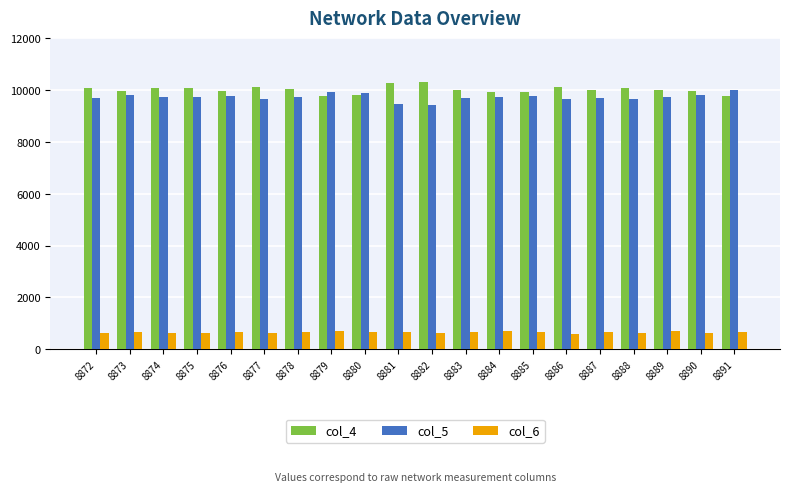

What is the sum of all col_6 values?

13064